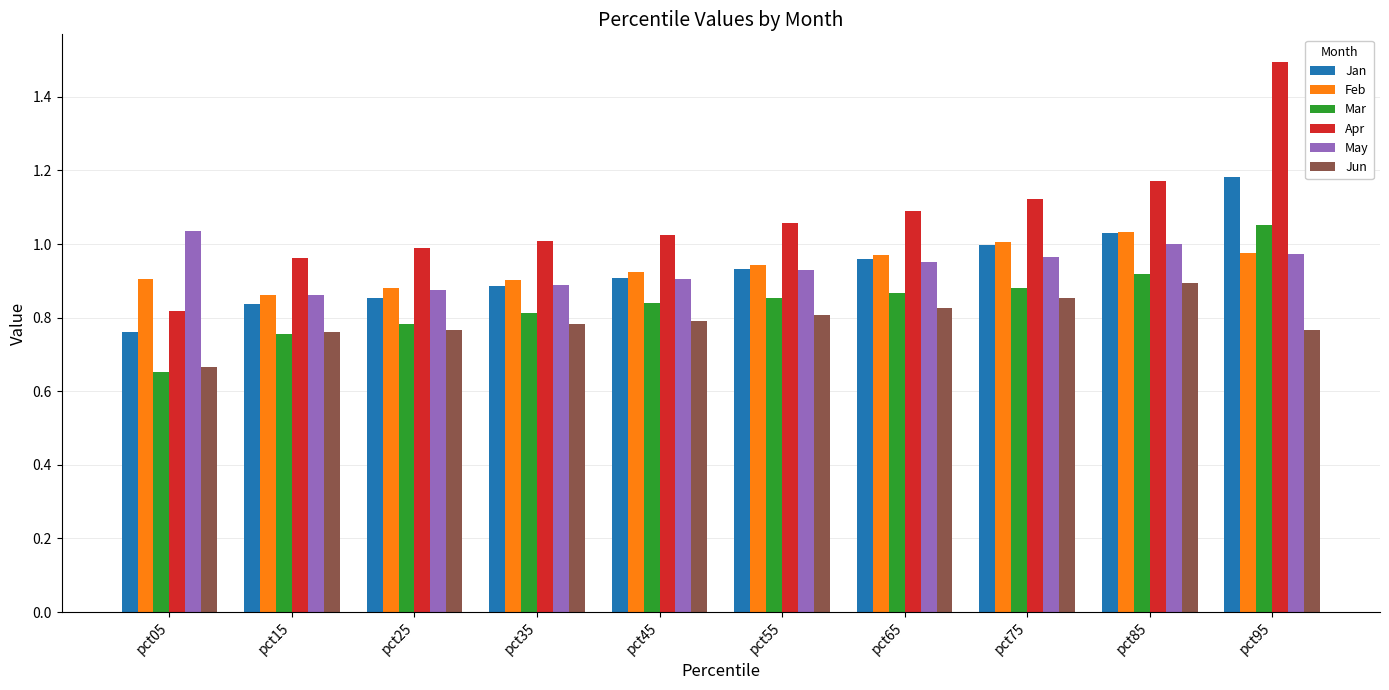

Which series changed the most between pct75 and pct85?

Apr